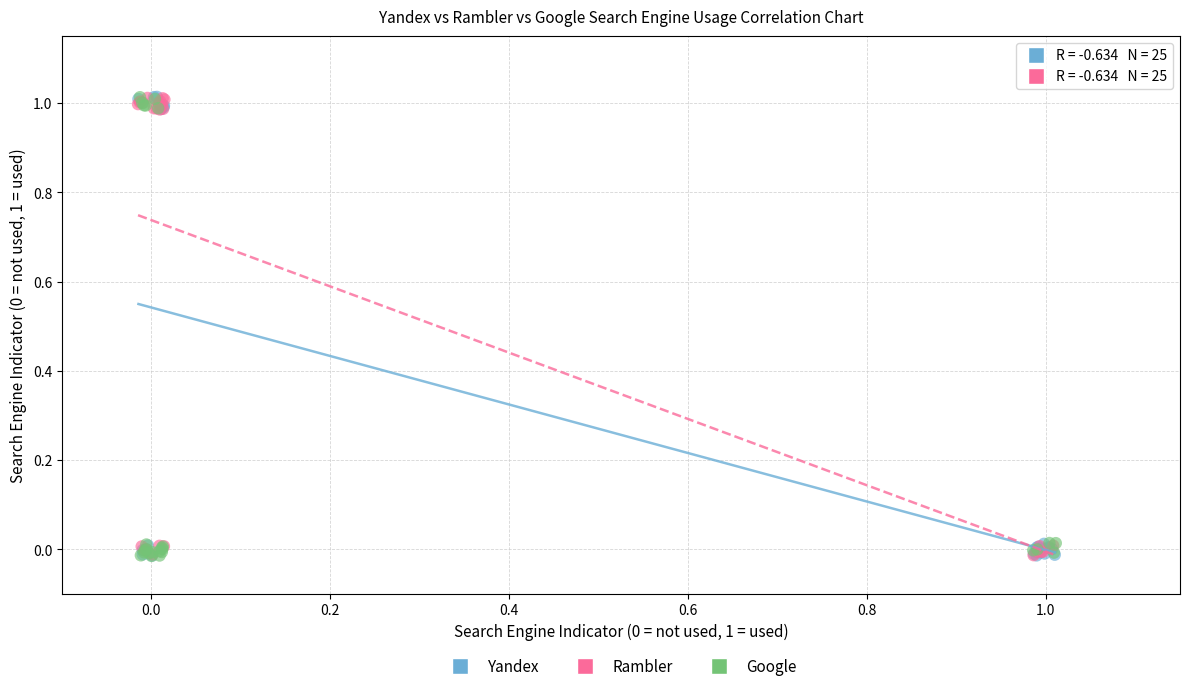

What are all the series names shown in the legend?

Yandex, Rambler, Google